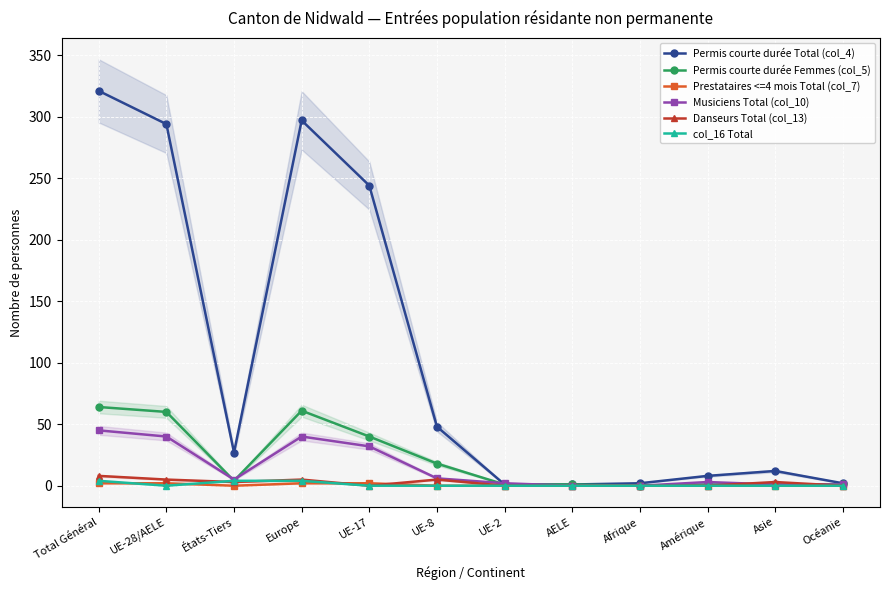

What is the greatest value displayed?

321